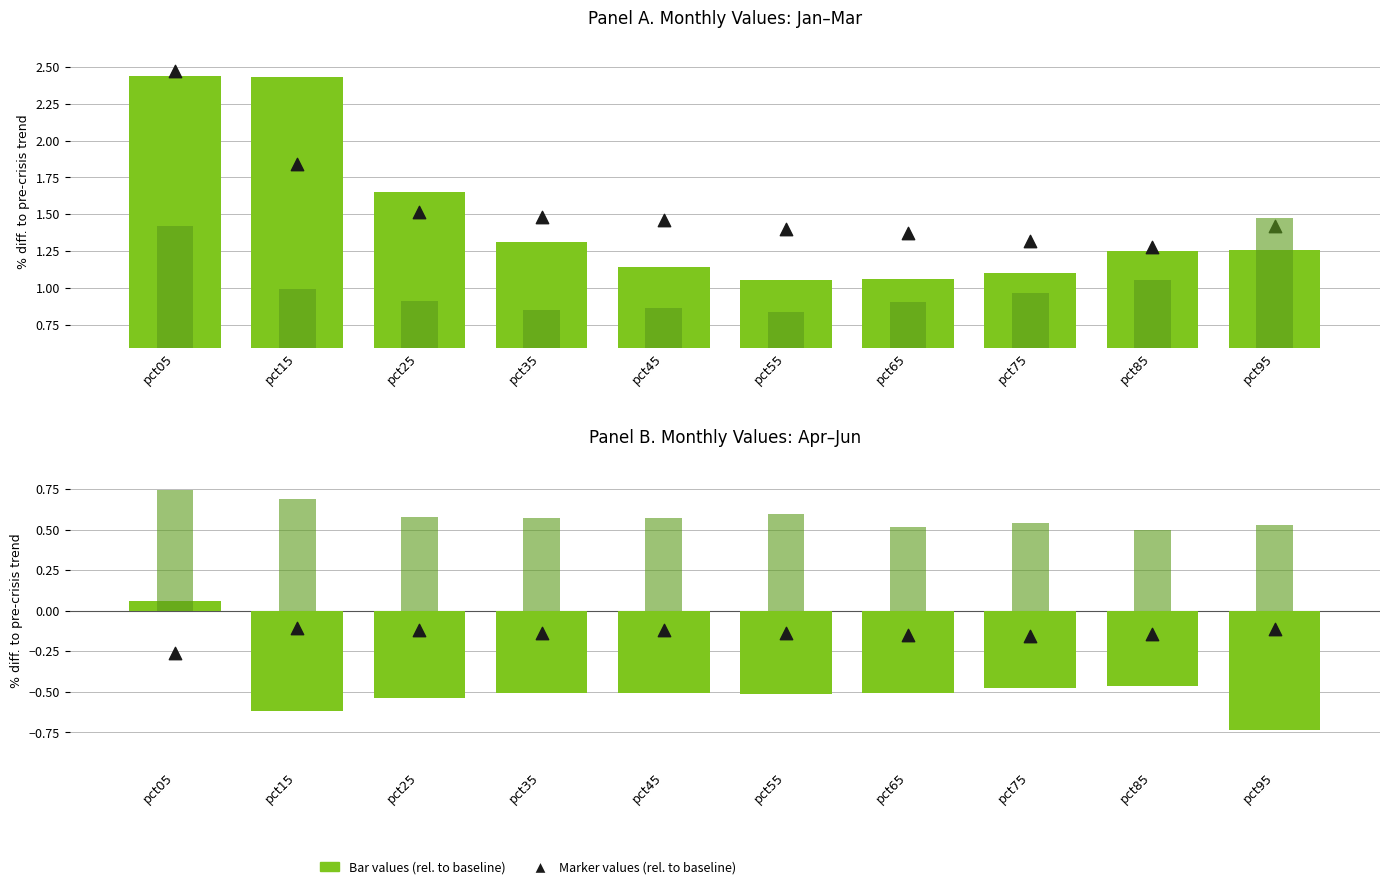

Which series reaches the minimum Y coordinate?

Bar value (series 1)